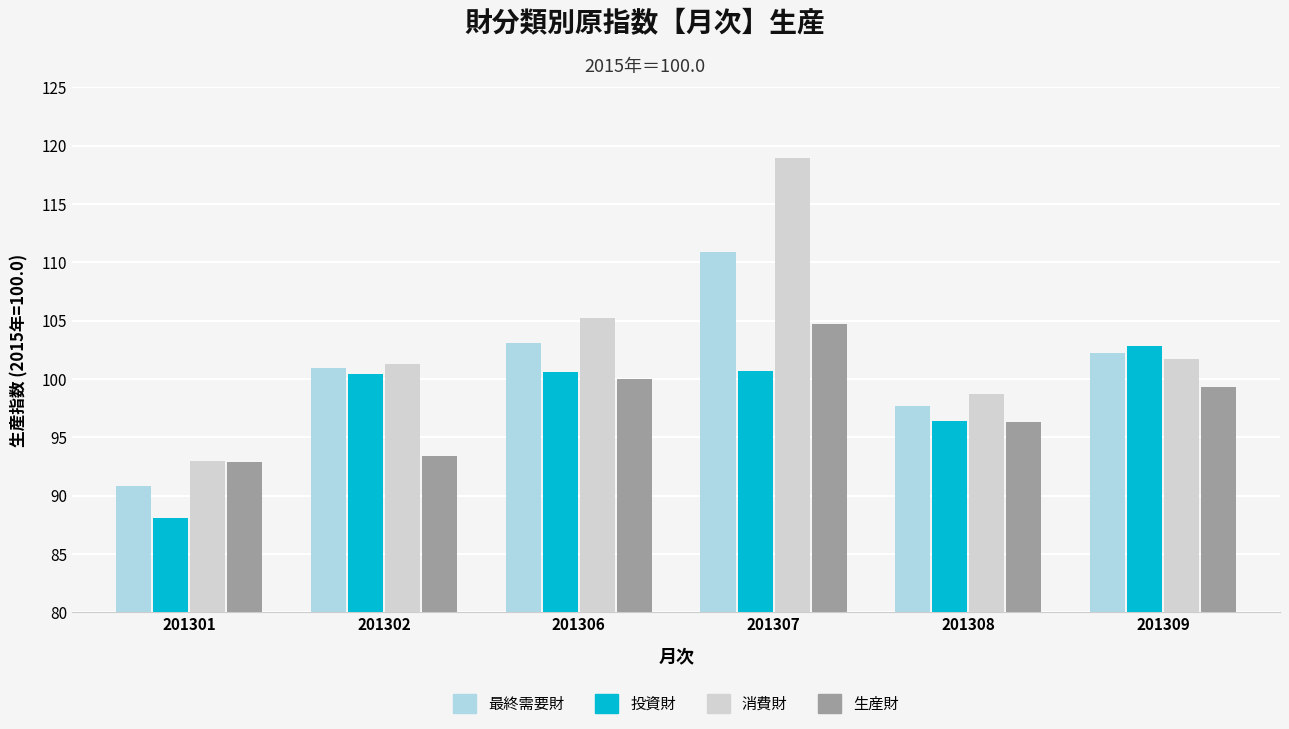

How many values in the 投資財 series exceed 100?

4